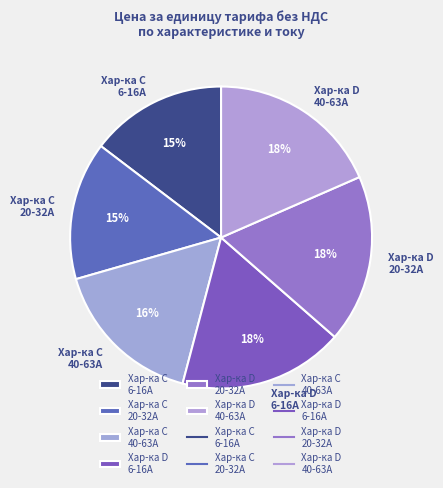

Which has a higher value, Хар-ка D 6-16А or Хар-ка C 20-32А?

Хар-ка D 6-16А